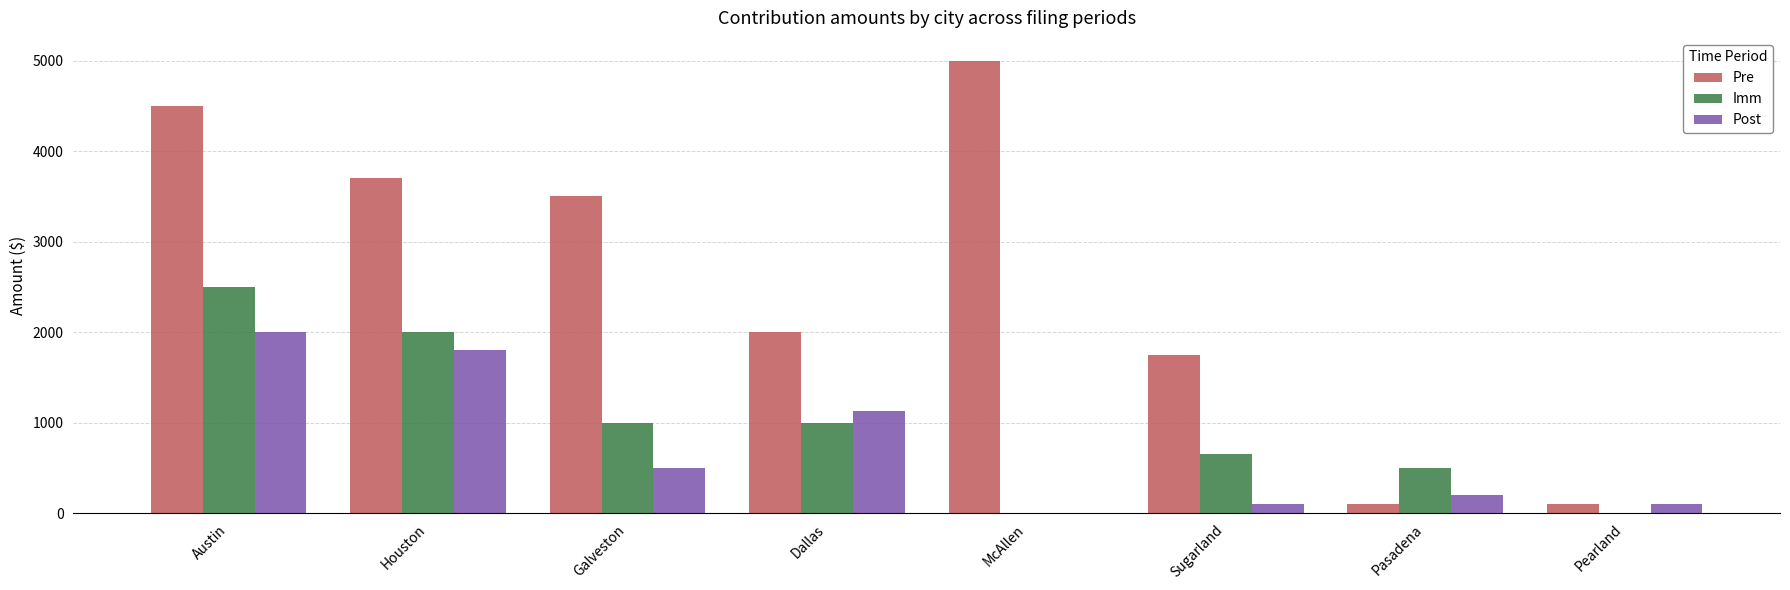

What is the sum of all Pre values?

20650